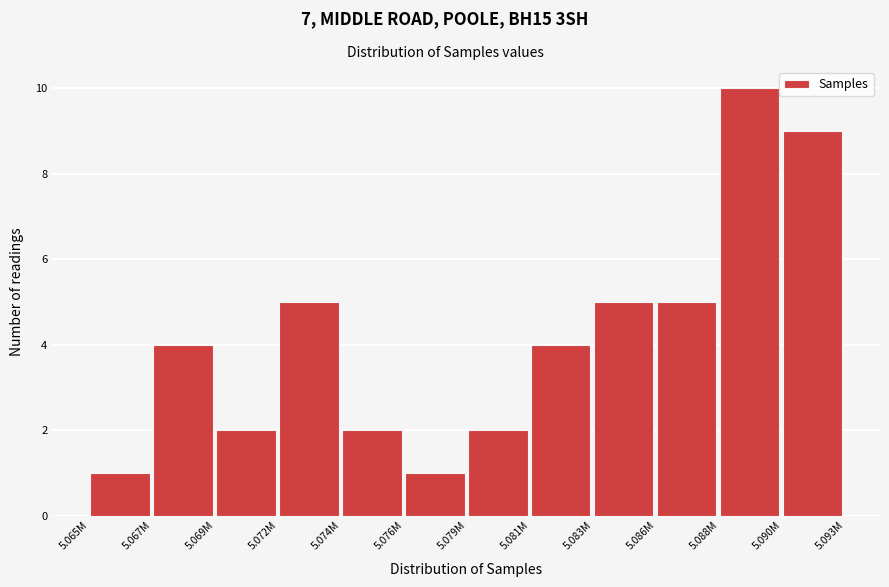

Reading left to right, list all the values displayed in this chart.

5.065M=1	5.067M=4	5.069M=2	5.072M=5	5.074M=2	5.076M=1	5.079M=2	5.081M=4	5.083M=5	5.086M=5	5.088M=10	5.090M=9